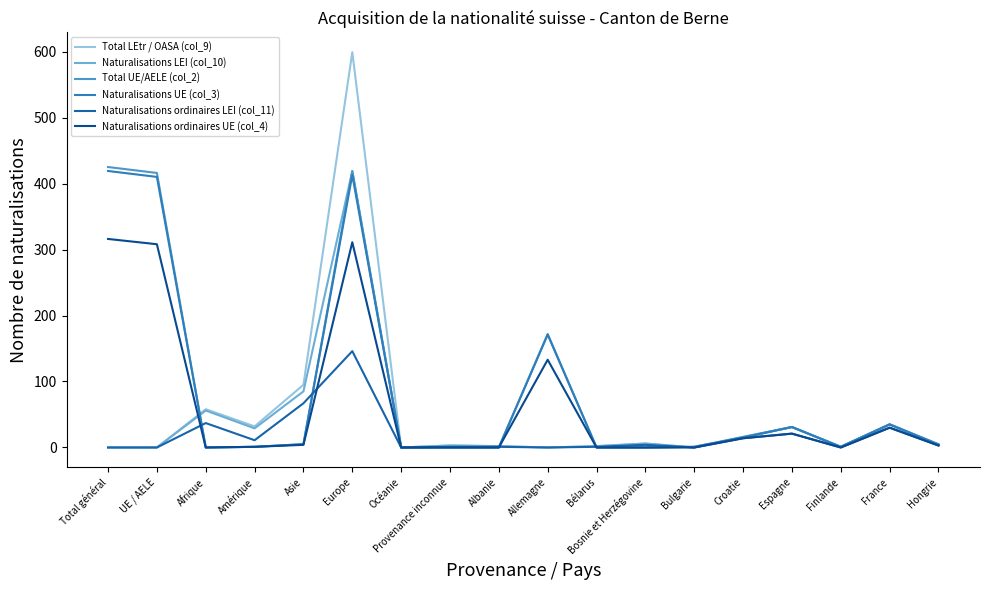

What is the difference between the maximum and second lowest values in the Naturalisations ordinaires LEI (col_11) series?

146